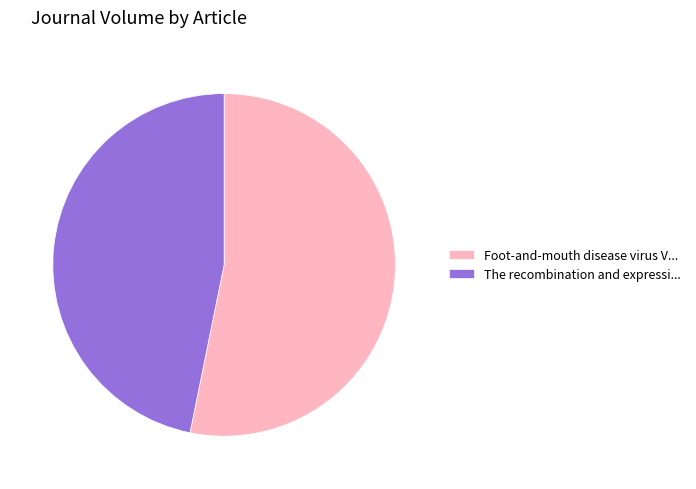

Which slice is the smallest?

The recombination and expressi...